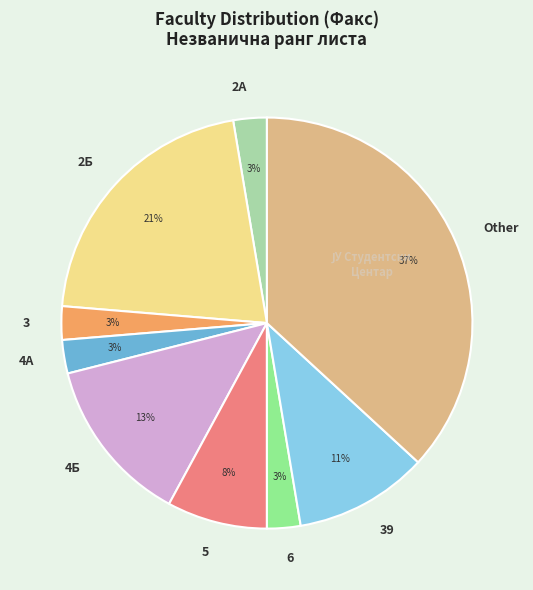

What is the largest slice in the pie chart?

Other